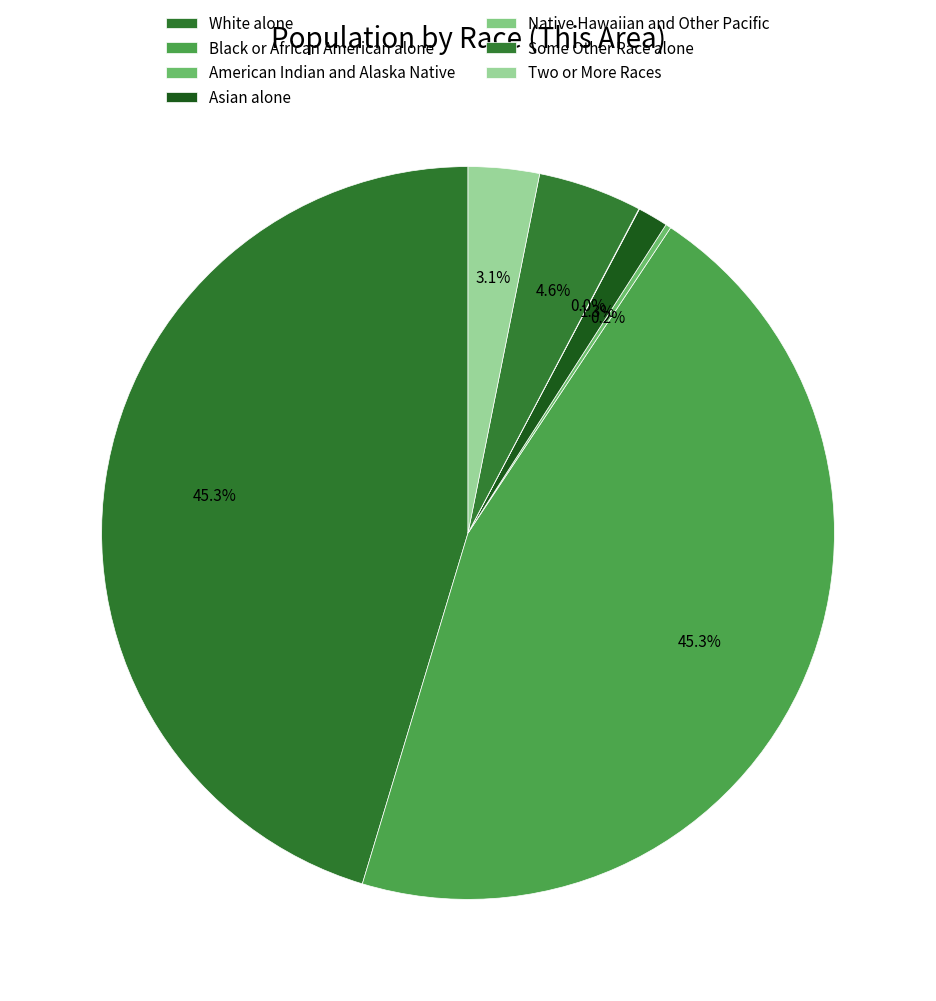

The Native Hawaiian and Other Pacific slice represents 10% of the pie. True or false?

False